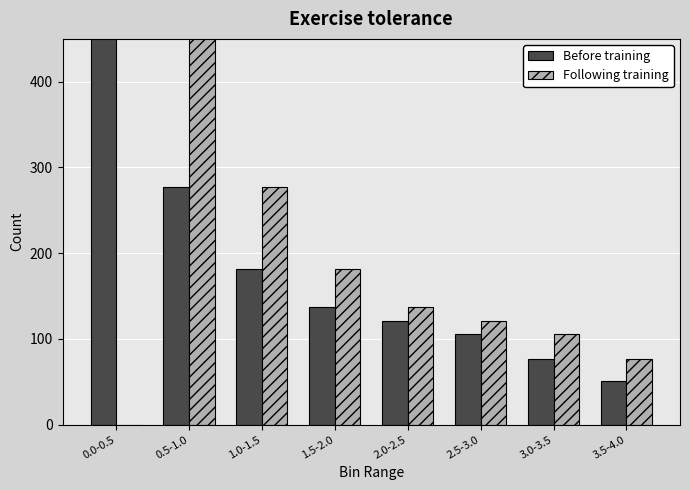

At which label does Following training first exceed 137?

0.5-1.0